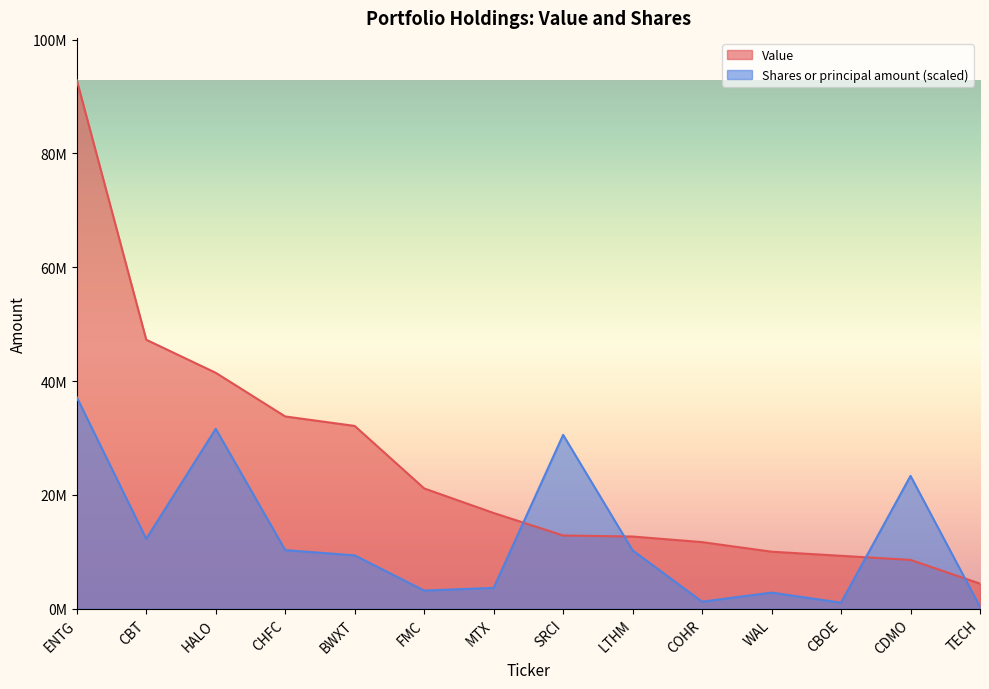

Is it true that Value equals 92882000.0 at ENTG?

True